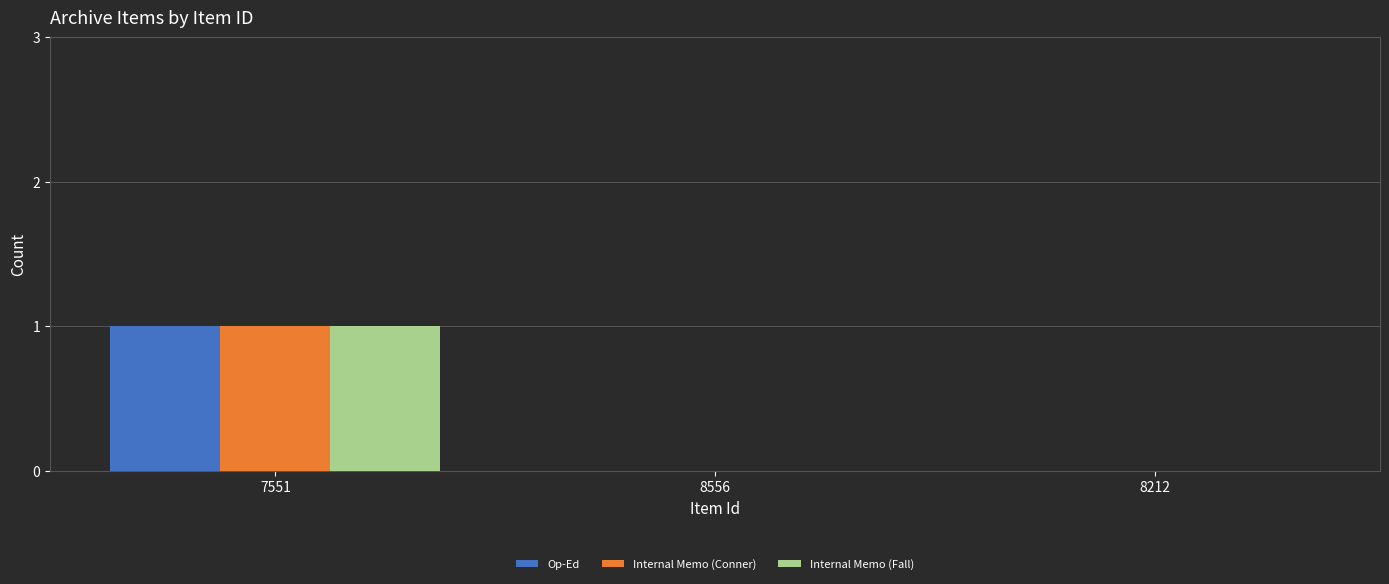

Is it true that Internal Memo (Conner) equals 1 at 8556?

False